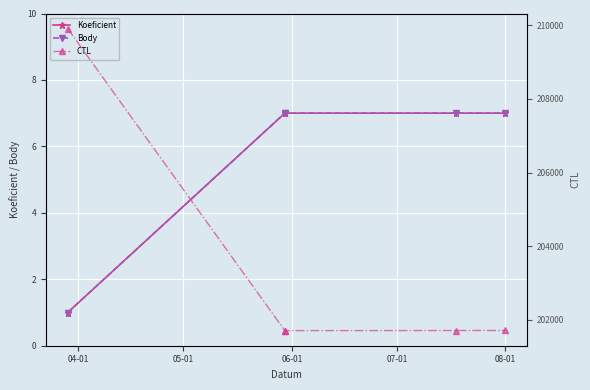

True or false: Koeficient and Body intersect in this chart.

False